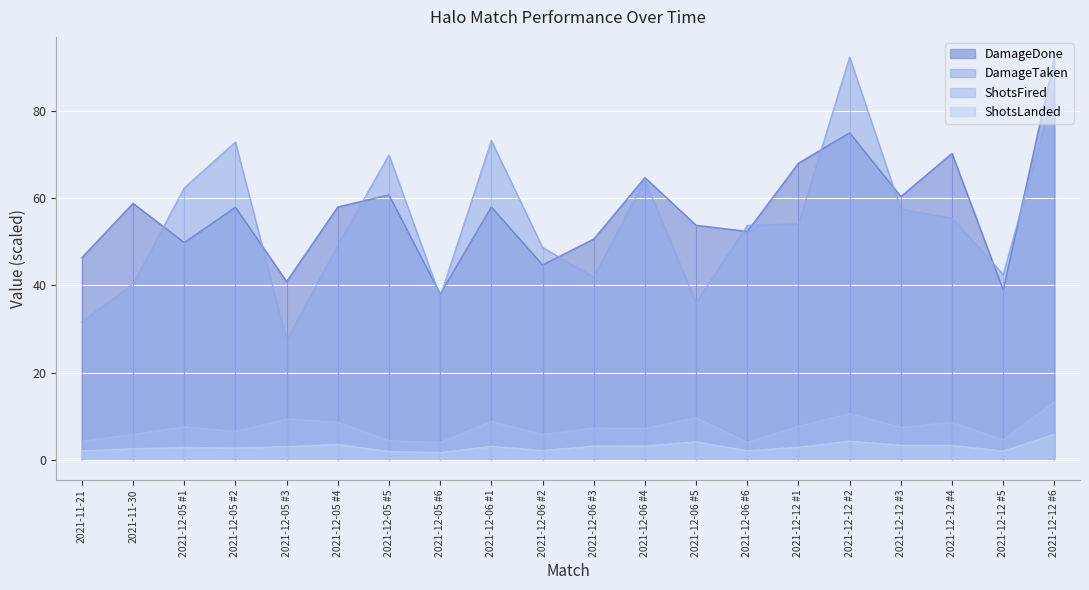

How many series are shown in this chart?

4